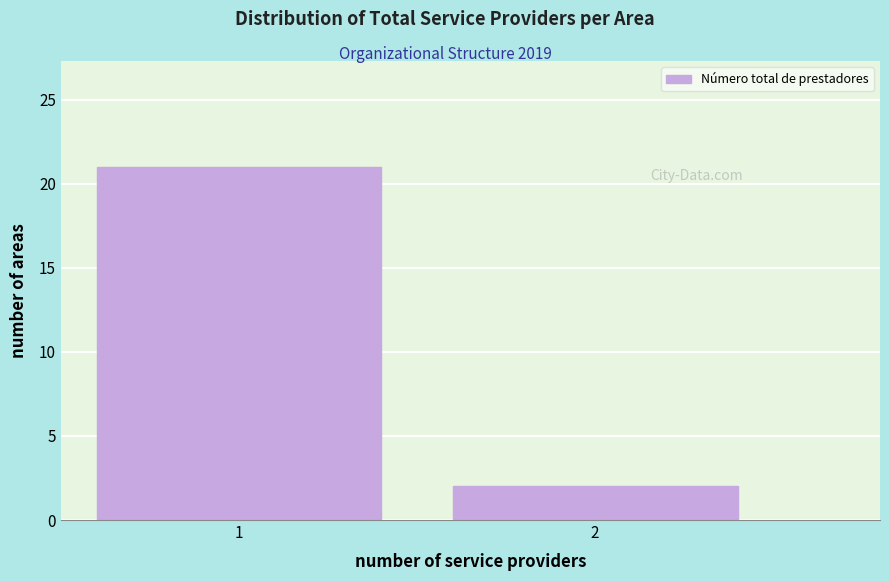

Reading left to right, extract all data points from this chart.

1=21	2=2